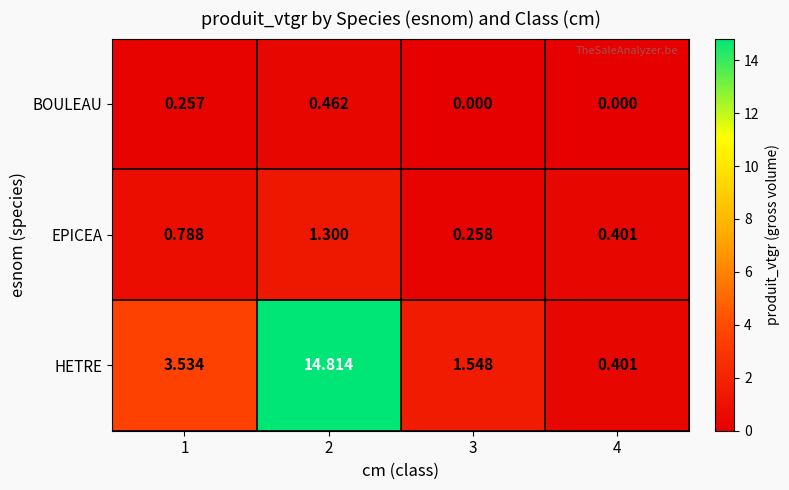

At which category is the sum across all series the highest?

2